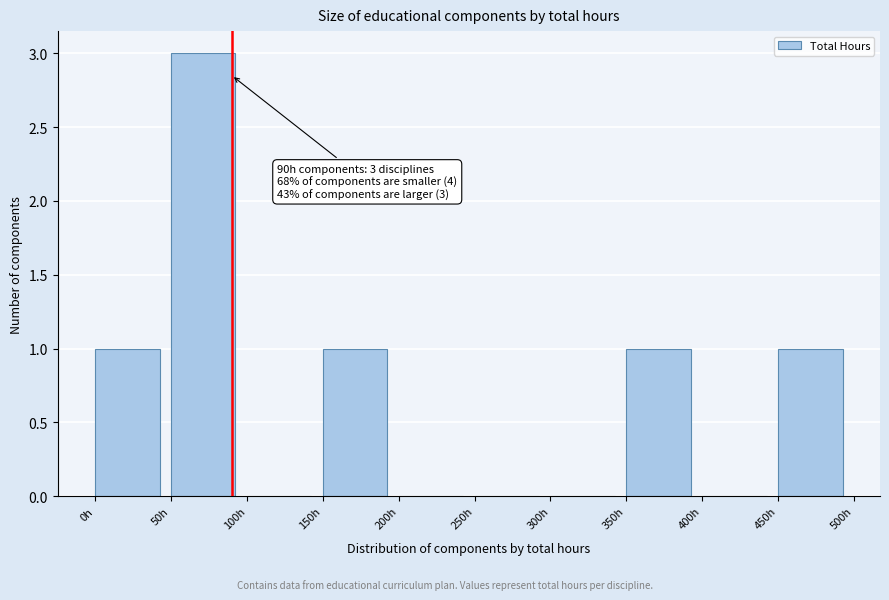

Over which range of the x-axis is the bar tallest?

50 to 100